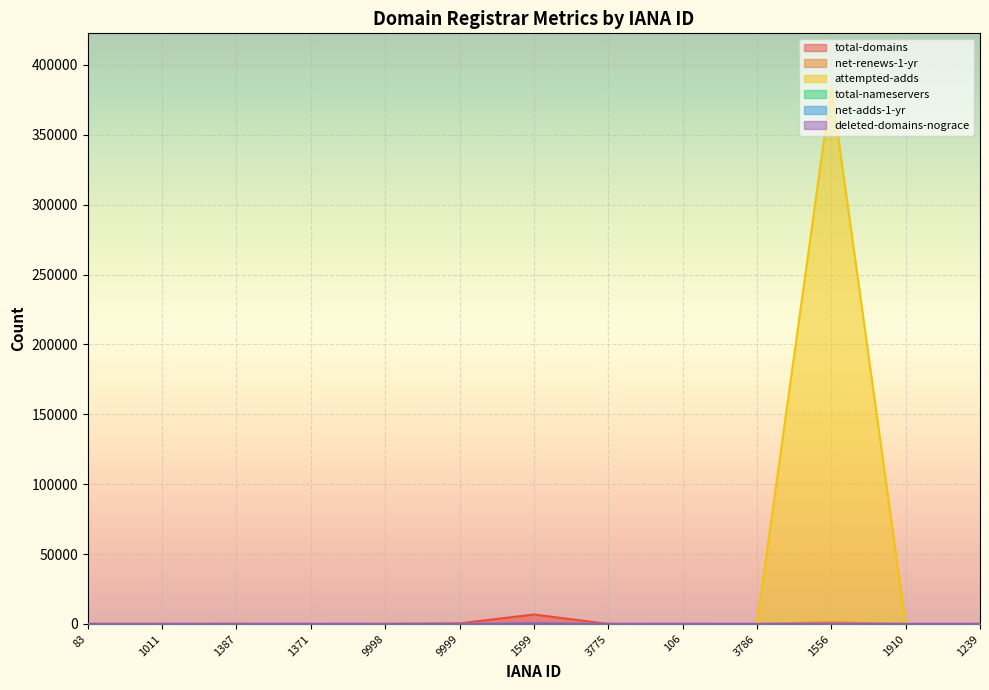

At how many categories does at least one series exceed 76693?

1